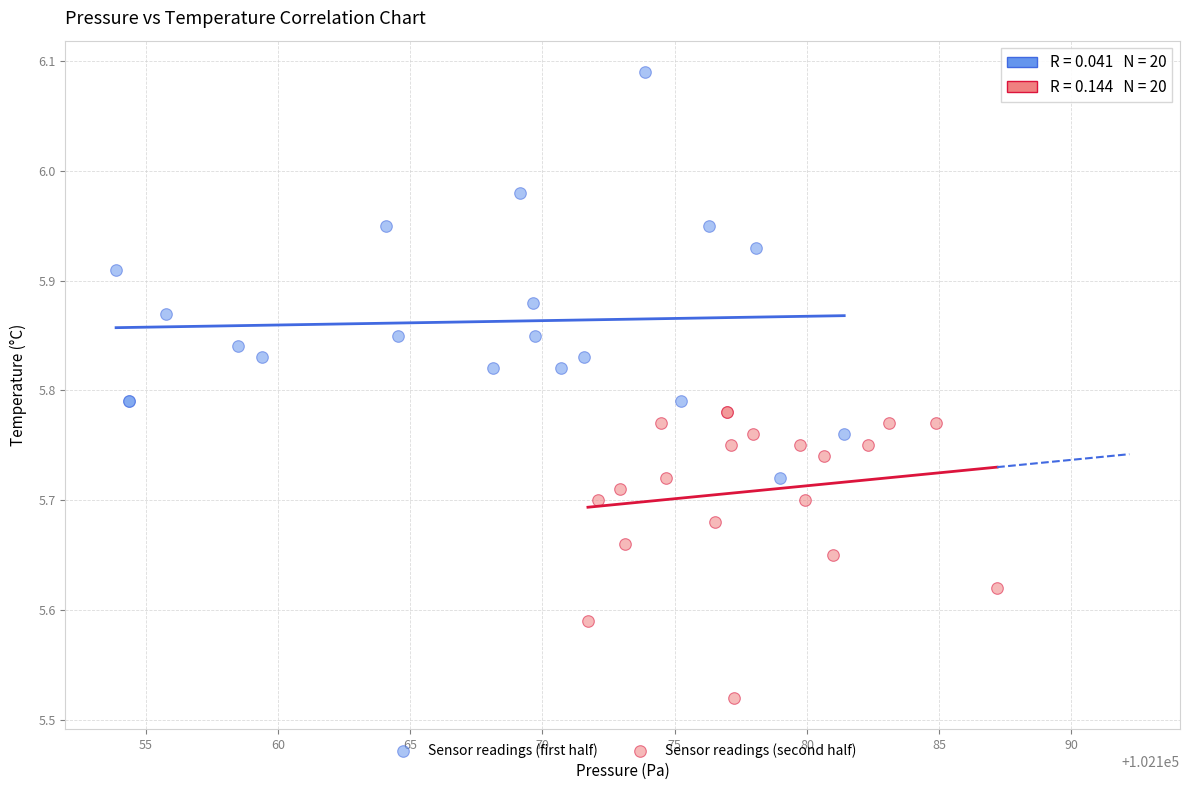

Which series reaches the minimum Y coordinate?

Sensor readings (second half)